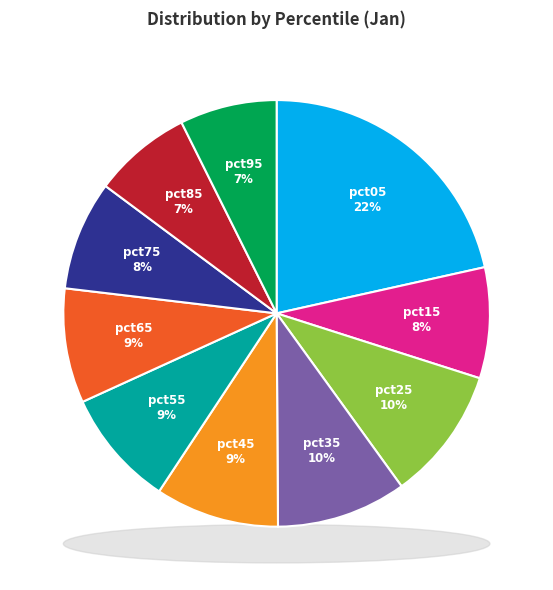

To the nearest percent, what is the combined percentage of pct15 and pct05?

30%